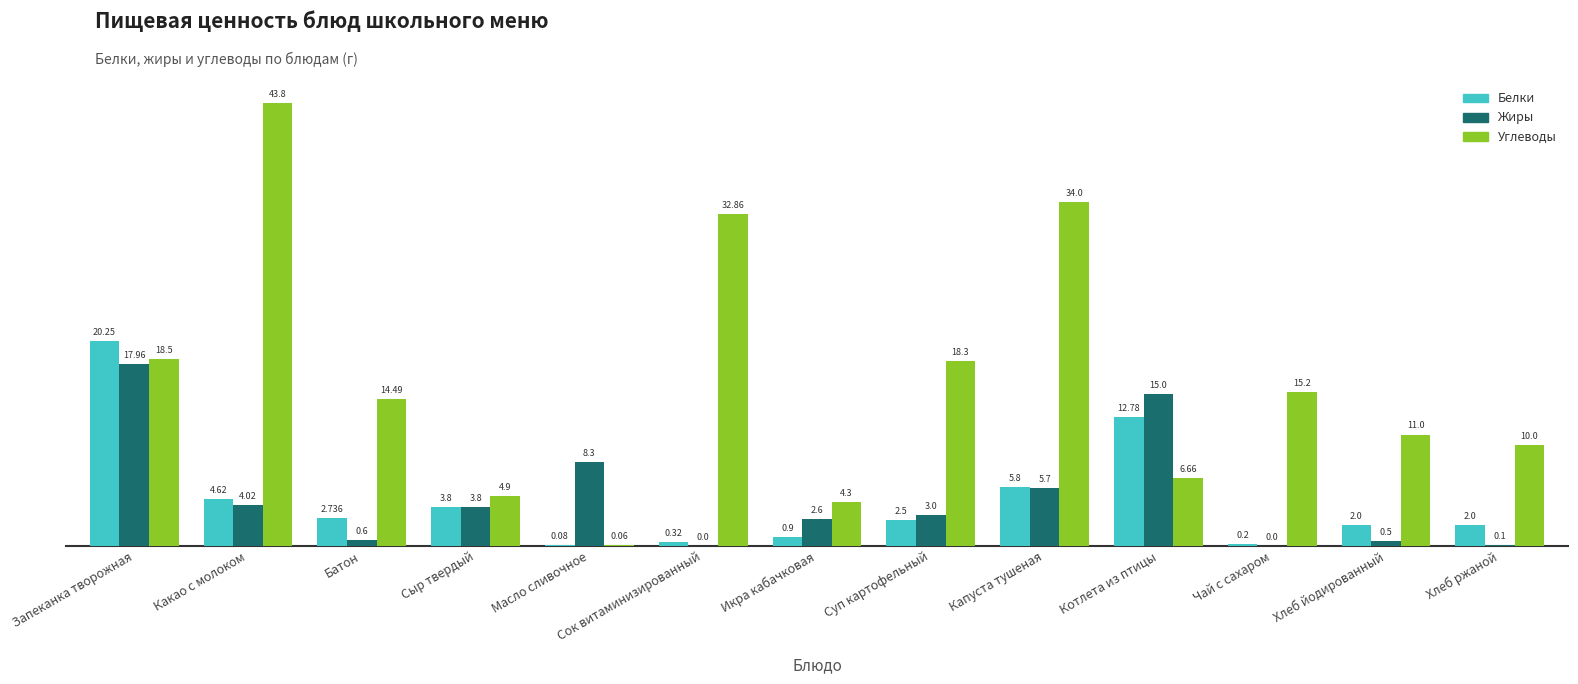

What is the sum of all Белки values?

58.0